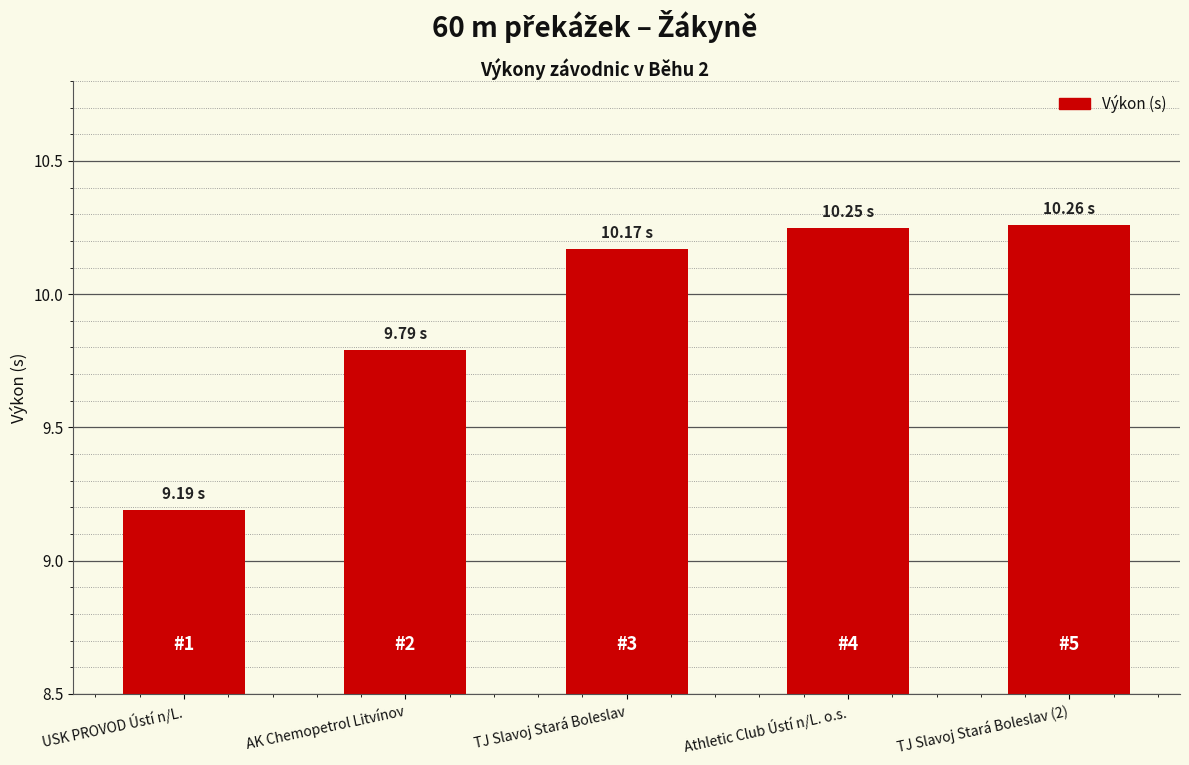

Is it true that the value at TJ Slavoj Stará Boleslav (2) is 2.4?

False